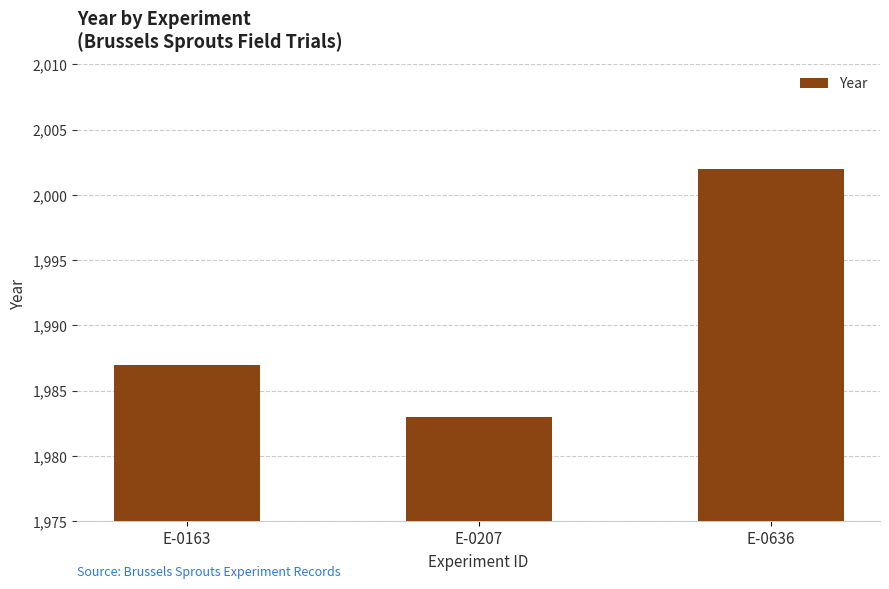

Where is the data nearest to the value 1992?

E-0163